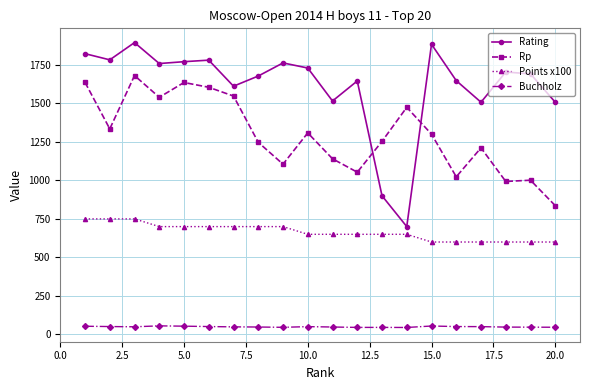

True or false: Buchholz and Rp cross at least once.

False